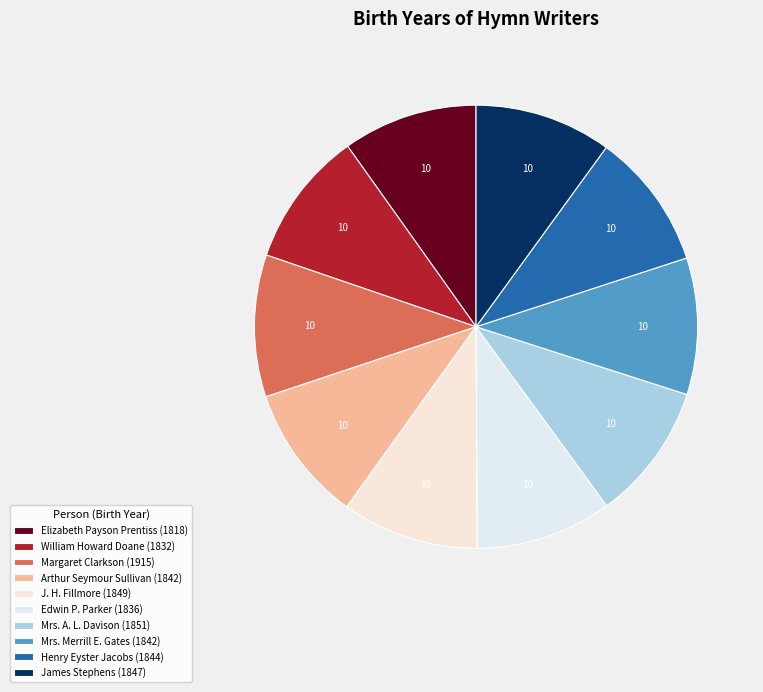

To the nearest percent, what is the difference between the largest and smallest slice percentages?

1%